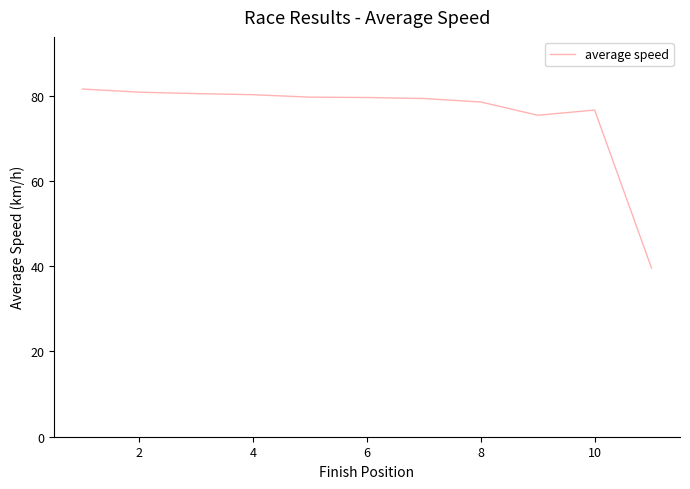

What is the minimum value shown in the chart?

39.6